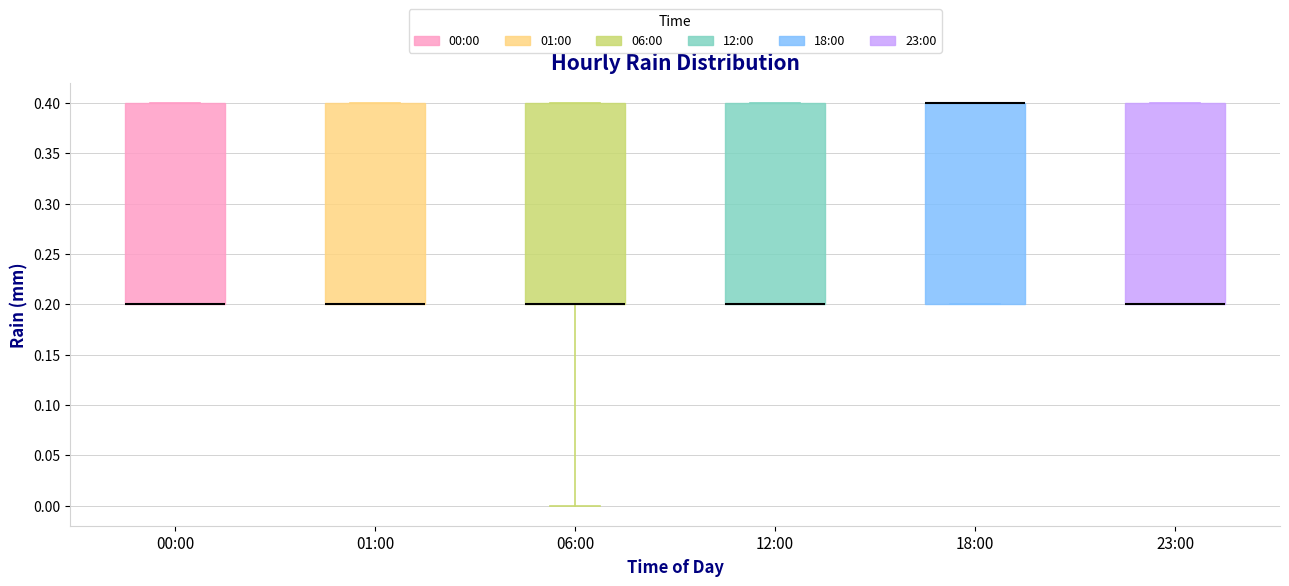

Reading left to right, transcribe this box plot: for each box, give where its median line is, the range the box spans, and where its two whiskers end, as read against the y-axis. The values are not printed on the chart, so give them approximately, as read against the axis.

00:00: median 0.2 (drawn on the box's lower edge), box 0.2 to 0.4, whiskers 0.2 to 0.4
01:00: median 0.2 (drawn on the box's lower edge), box 0.2 to 0.4, whiskers 0.2 to 0.4
06:00: median 0.2 (drawn on the box's lower edge), box 0.2 to 0.4, whiskers 0.0 to 0.4
12:00: median 0.2 (drawn on the box's lower edge), box 0.2 to 0.4, whiskers 0.2 to 0.4
18:00: median 0.4 (drawn on the box's upper edge), box 0.2 to 0.4, whiskers 0.2 to 0.4
23:00: median 0.2 (drawn on the box's lower edge), box 0.2 to 0.4, whiskers 0.2 to 0.4